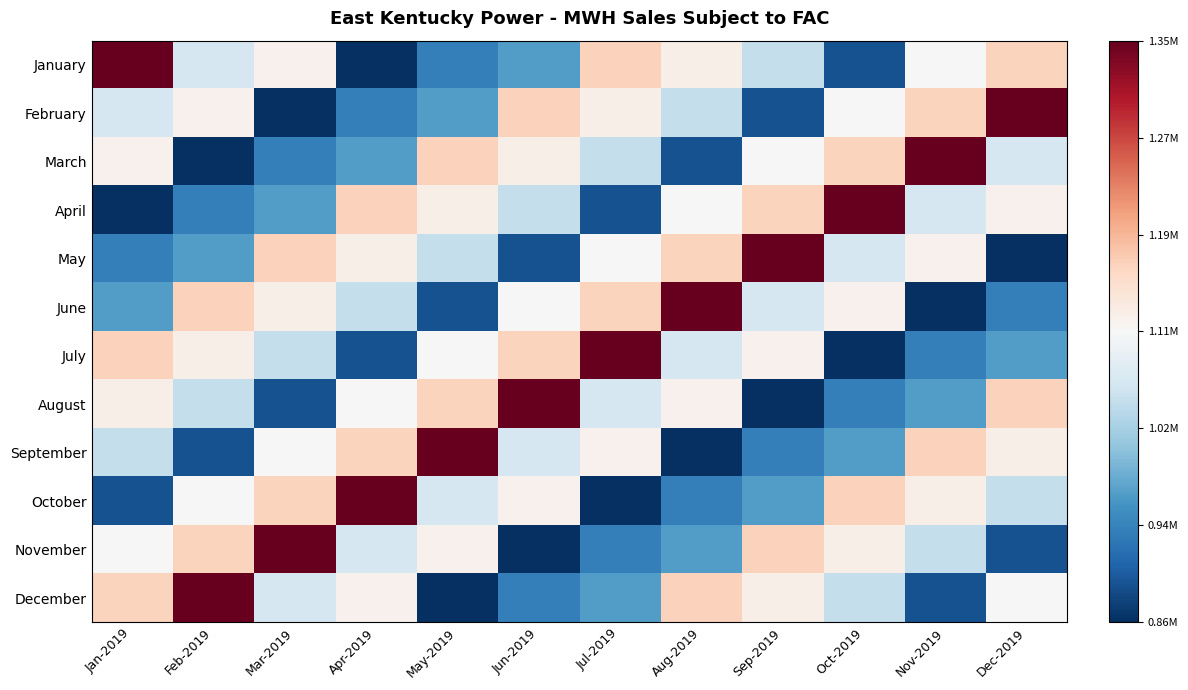

Reading left to right, what are all the values shown in this chart?

January: Jan-2019=1354178.0	Feb-2019=1065204.1	Mar-2019=1116265.5	Apr-2019=858025.2	May-2019=935898.5	Jun-2019=967782.8	Jul-2019=1163918.5	Aug-2019=1121396.2	Sep-2019=1047223.5	Oct-2019=890371.0	Nov-2019=1106120.6	Dec-2019=1162280.3
February: Jan-2019=1065204.1	Feb-2019=1116265.5	Mar-2019=858025.2	Apr-2019=935898.5	May-2019=967782.8	Jun-2019=1163918.5	Jul-2019=1121396.2	Aug-2019=1047223.5	Sep-2019=890371.0	Oct-2019=1106120.6	Nov-2019=1162280.3	Dec-2019=1354178.0
March: Jan-2019=1116265.5	Feb-2019=858025.2	Mar-2019=935898.5	Apr-2019=967782.8	May-2019=1163918.5	Jun-2019=1121396.2	Jul-2019=1047223.5	Aug-2019=890371.0	Sep-2019=1106120.6	Oct-2019=1162280.3	Nov-2019=1354178.0	Dec-2019=1065204.1
April: Jan-2019=858025.2	Feb-2019=935898.5	Mar-2019=967782.8	Apr-2019=1163918.5	May-2019=1121396.2	Jun-2019=1047223.5	Jul-2019=890371.0	Aug-2019=1106120.6	Sep-2019=1162280.3	Oct-2019=1354178.0	Nov-2019=1065204.1	Dec-2019=1116265.5
May: Jan-2019=935898.5	Feb-2019=967782.8	Mar-2019=1163918.5	Apr-2019=1121396.2	May-2019=1047223.5	Jun-2019=890371.0	Jul-2019=1106120.6	Aug-2019=1162280.3	Sep-2019=1354178.0	Oct-2019=1065204.1	Nov-2019=1116265.5	Dec-2019=858025.2
June: Jan-2019=967782.8	Feb-2019=1163918.5	Mar-2019=1121396.2	Apr-2019=1047223.5	May-2019=890371.0	Jun-2019=1106120.6	Jul-2019=1162280.3	Aug-2019=1354178.0	Sep-2019=1065204.1	Oct-2019=1116265.5	Nov-2019=858025.2	Dec-2019=935898.5
July: Jan-2019=1163918.5	Feb-2019=1121396.2	Mar-2019=1047223.5	Apr-2019=890371.0	May-2019=1106120.6	Jun-2019=1162280.3	Jul-2019=1354178.0	Aug-2019=1065204.1	Sep-2019=1116265.5	Oct-2019=858025.2	Nov-2019=935898.5	Dec-2019=967782.8
August: Jan-2019=1121396.2	Feb-2019=1047223.5	Mar-2019=890371.0	Apr-2019=1106120.6	May-2019=1162280.3	Jun-2019=1354178.0	Jul-2019=1065204.1	Aug-2019=1116265.5	Sep-2019=858025.2	Oct-2019=935898.5	Nov-2019=967782.8	Dec-2019=1163918.5
September: Jan-2019=1047223.5	Feb-2019=890371.0	Mar-2019=1106120.6	Apr-2019=1162280.3	May-2019=1354178.0	Jun-2019=1065204.1	Jul-2019=1116265.5	Aug-2019=858025.2	Sep-2019=935898.5	Oct-2019=967782.8	Nov-2019=1163918.5	Dec-2019=1121396.2
October: Jan-2019=890371.0	Feb-2019=1106120.6	Mar-2019=1162280.3	Apr-2019=1354178.0	May-2019=1065204.1	Jun-2019=1116265.5	Jul-2019=858025.2	Aug-2019=935898.5	Sep-2019=967782.8	Oct-2019=1163918.5	Nov-2019=1121396.2	Dec-2019=1047223.5
November: Jan-2019=1106120.6	Feb-2019=1162280.3	Mar-2019=1354178.0	Apr-2019=1065204.1	May-2019=1116265.5	Jun-2019=858025.2	Jul-2019=935898.5	Aug-2019=967782.8	Sep-2019=1163918.5	Oct-2019=1121396.2	Nov-2019=1047223.5	Dec-2019=890371.0
December: Jan-2019=1162280.3	Feb-2019=1354178.0	Mar-2019=1065204.1	Apr-2019=1116265.5	May-2019=858025.2	Jun-2019=935898.5	Jul-2019=967782.8	Aug-2019=1163918.5	Sep-2019=1121396.2	Oct-2019=1047223.5	Nov-2019=890371.0	Dec-2019=1106120.6